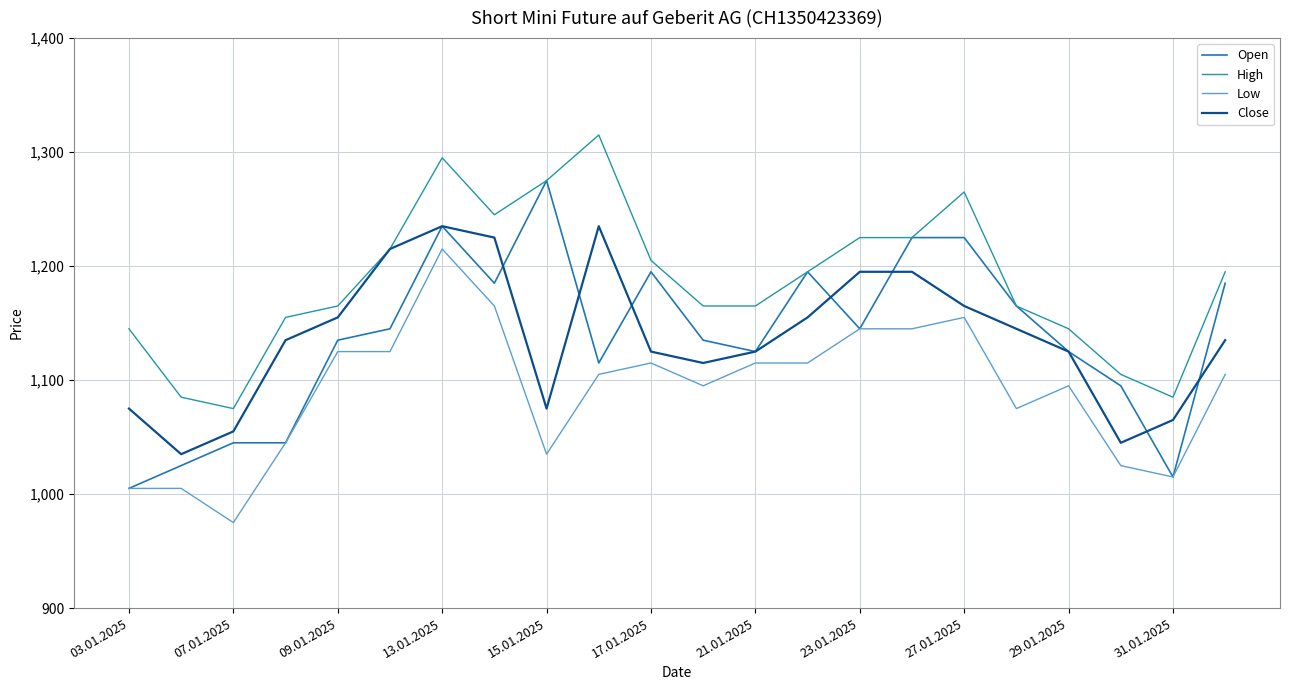

True or false: Low and High intersect in this chart.

False